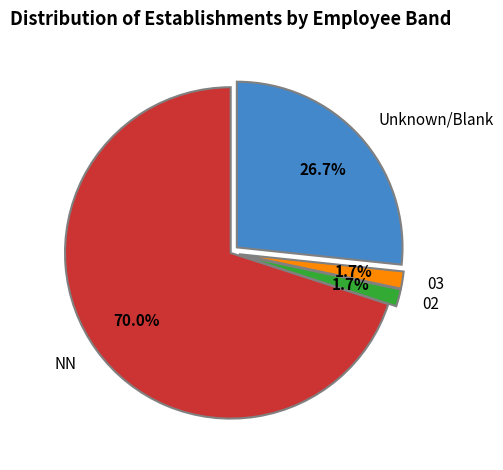

To the nearest percent, what is the difference between the largest and smallest slice percentages?

68%